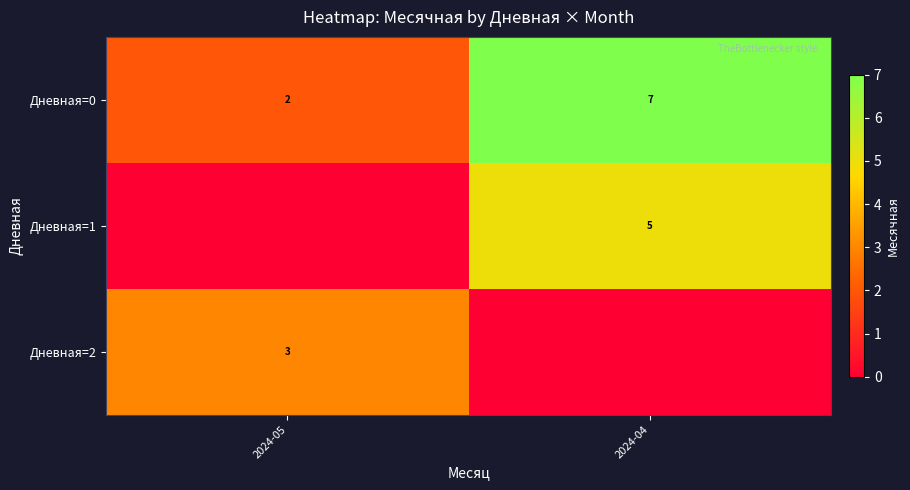

At which category is the sum across all series the highest?

2024-04